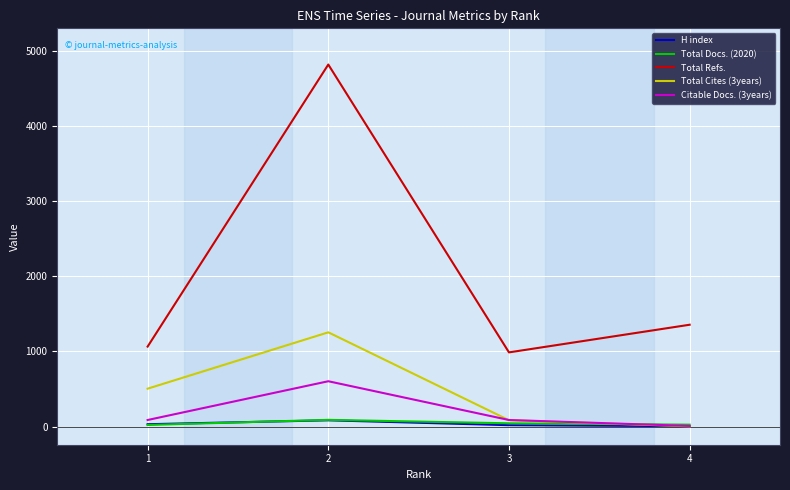

What is the difference between the second highest and minimum values in the Citable Docs. (3years) series?

79